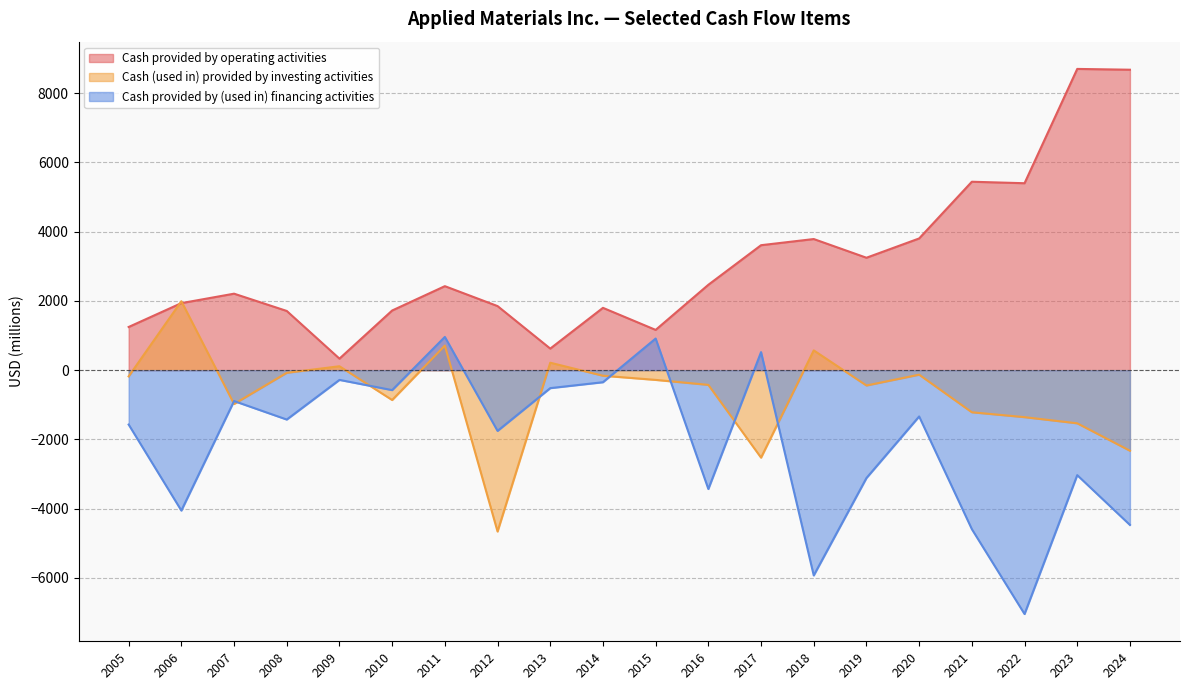

The Cash provided by (used in) financing activities series shows -5928 at 2018. True or false?

True